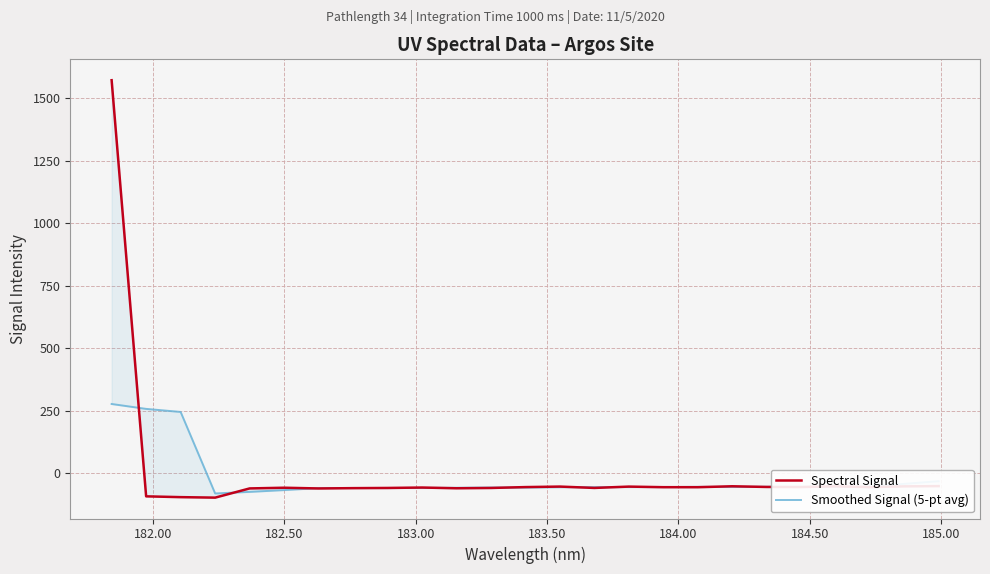

What is the smallest value displayed?

-98.0